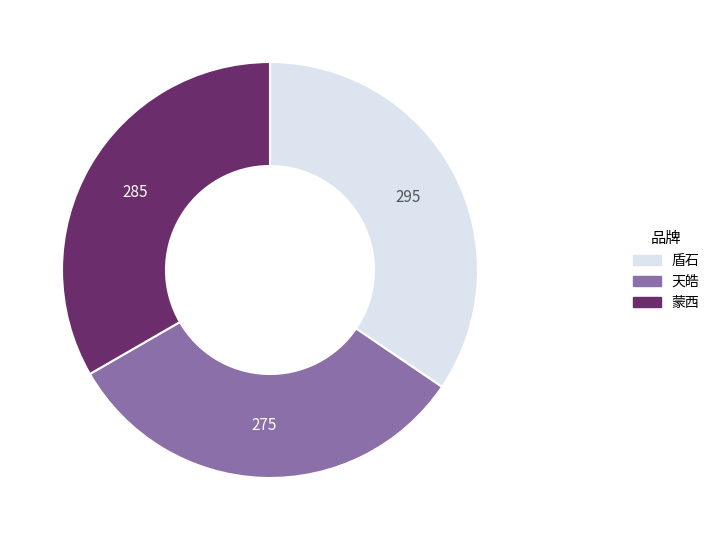

Which category has the biggest portion of the pie?

盾石